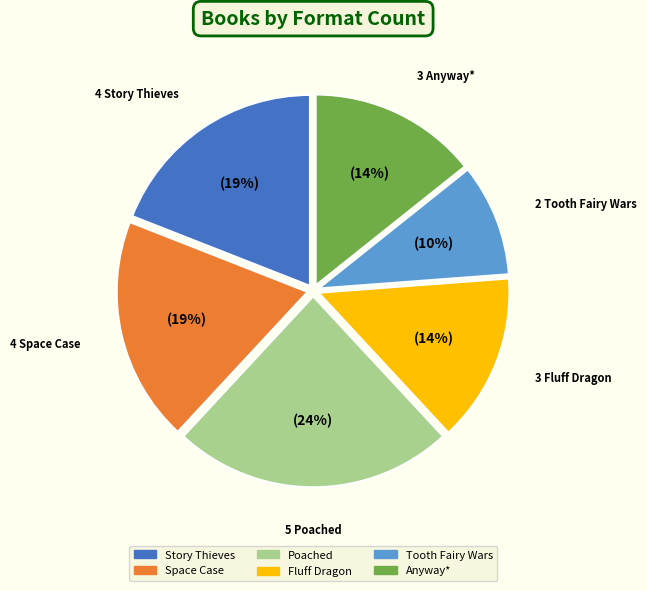

What is the largest slice in the pie chart?

Poached